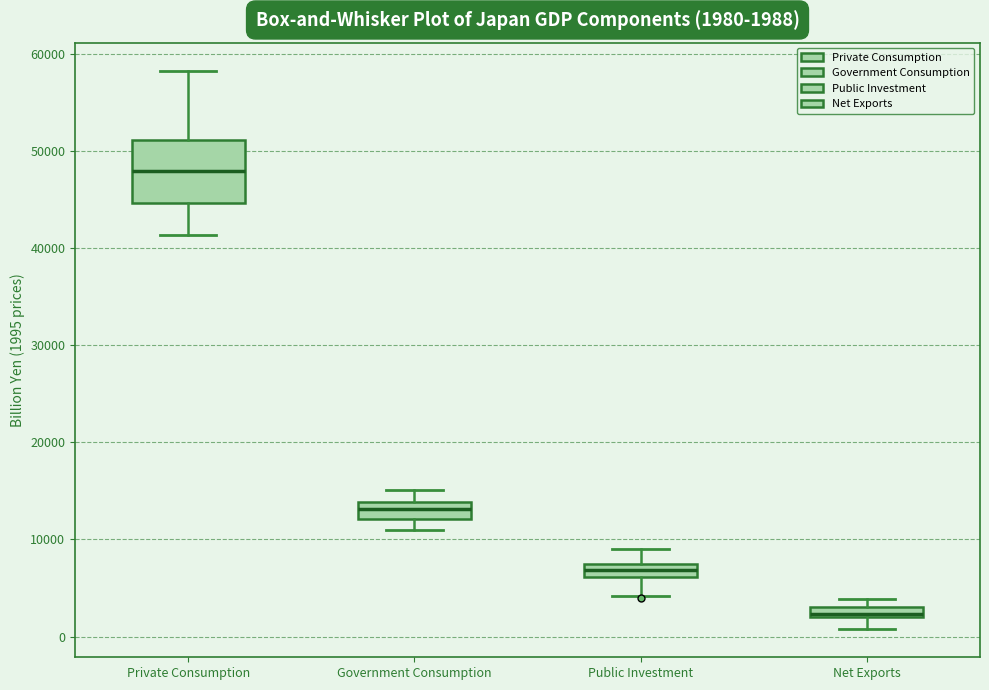

Comparing the boxes themselves (not the whiskers), which one is the tallest?

Private Consumption